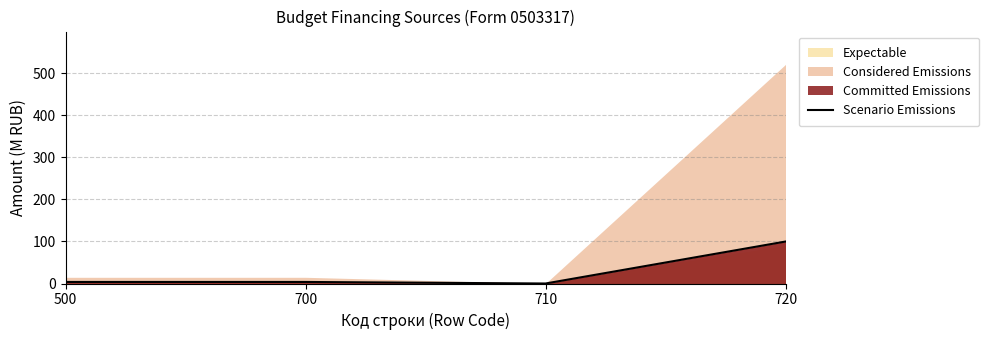

What is the difference between the values at 700 and 710?

3.7